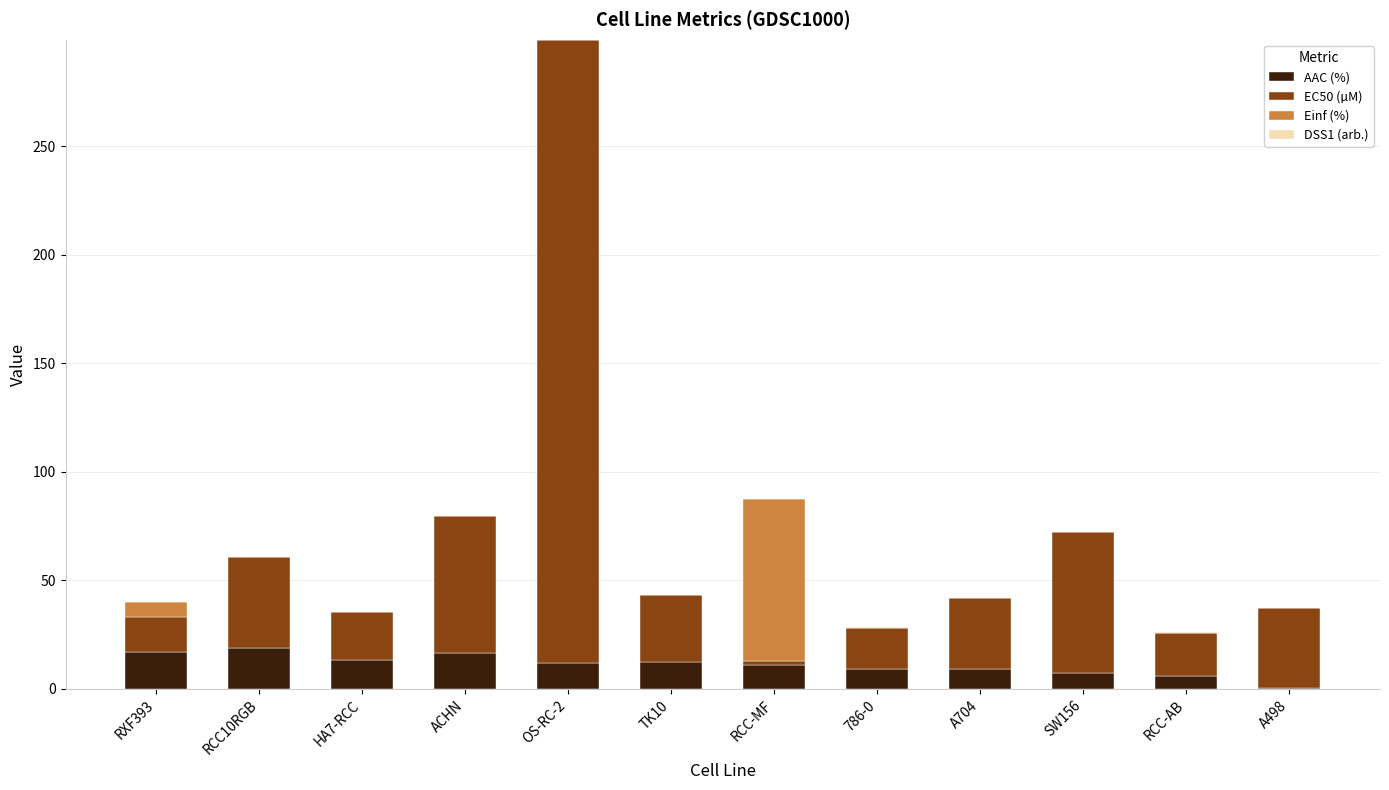

Is it true that AAC (%) equals 30.2 at RXF393?

False